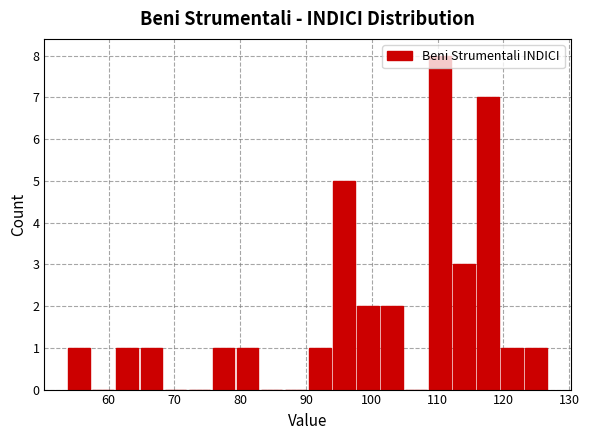

Read against the x-axis, roughly where is the centre of the tallest bar?

110